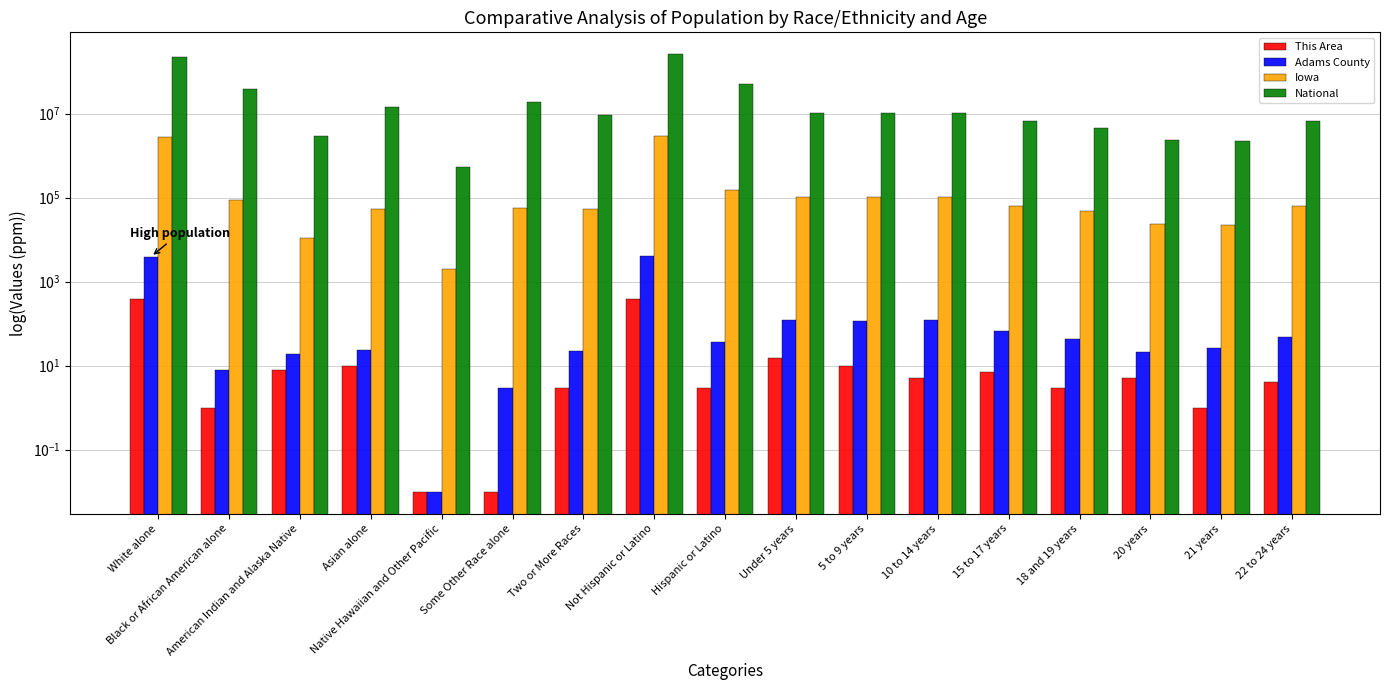

What is the label of the 1st bar from the left?

White alone